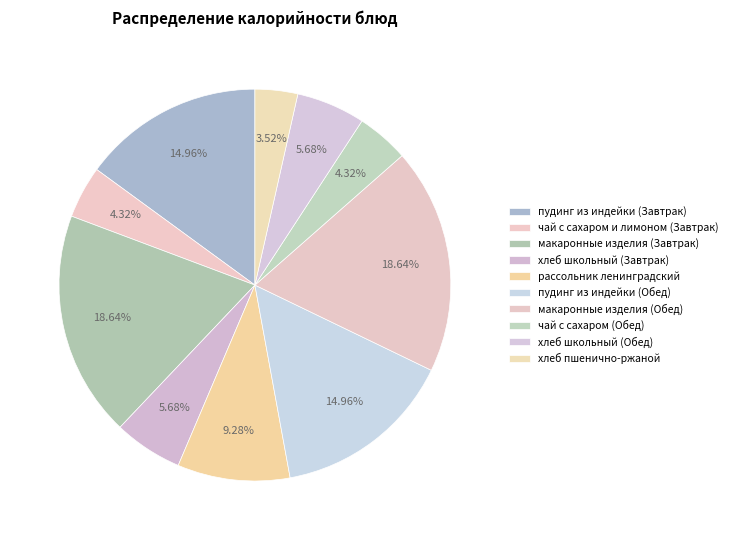

Count the number of slices in the pie.

10